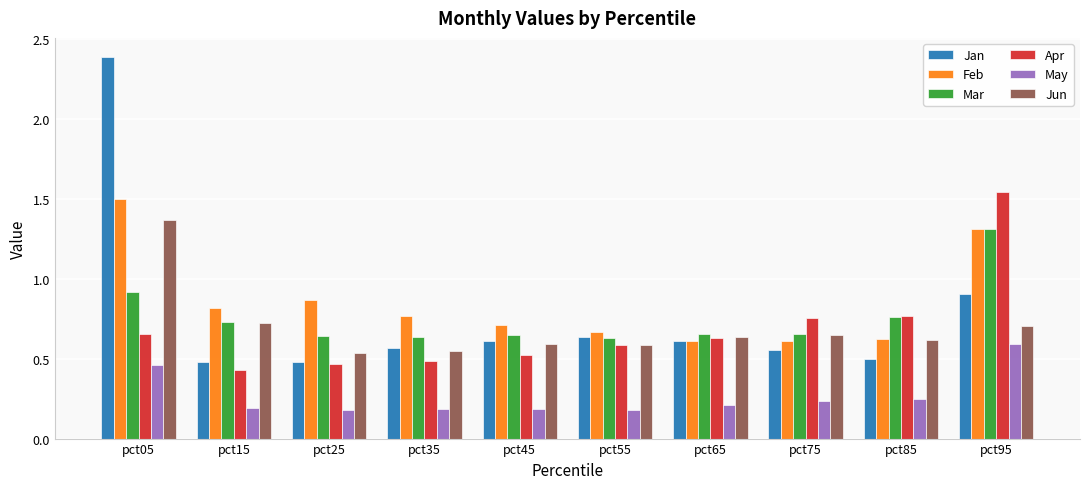

Is it true that Jan equals 0.7 at pct25?

False